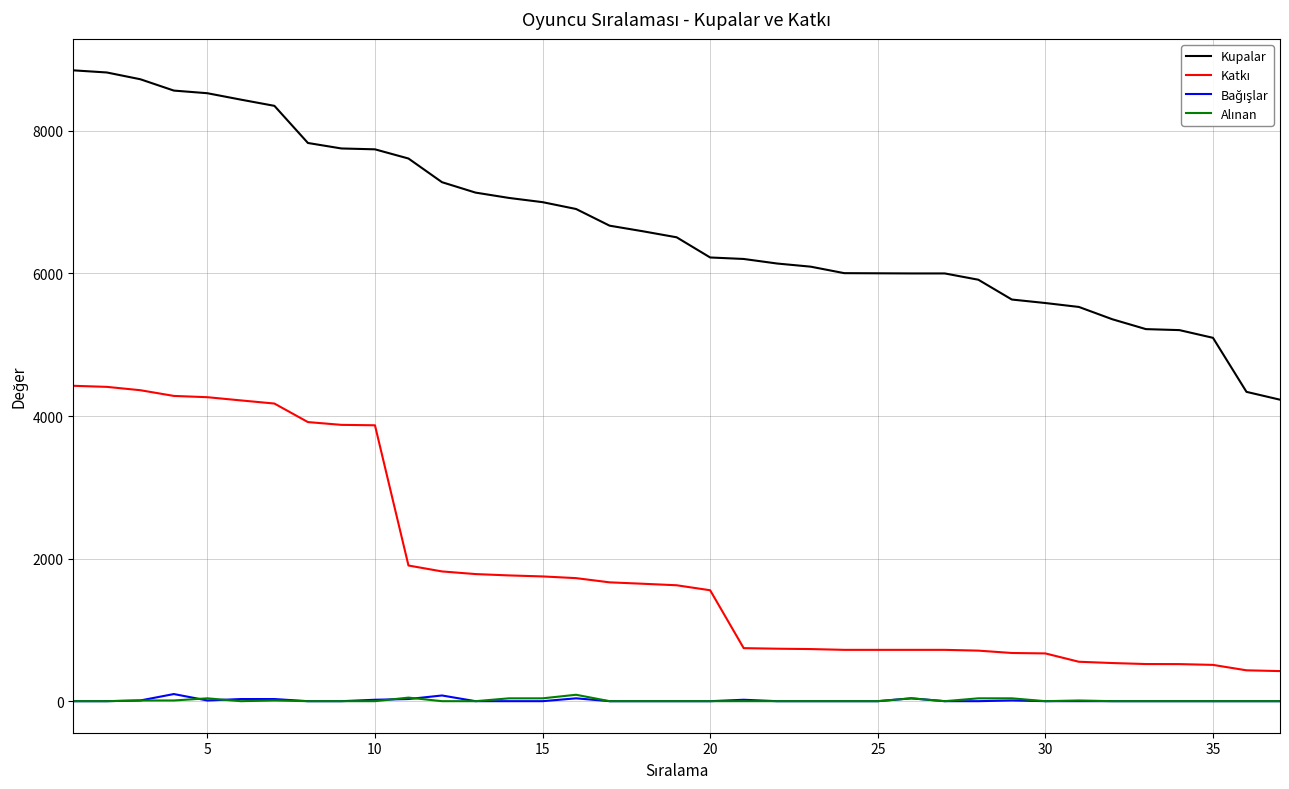

Which series has the widest spread of values?

Kupalar